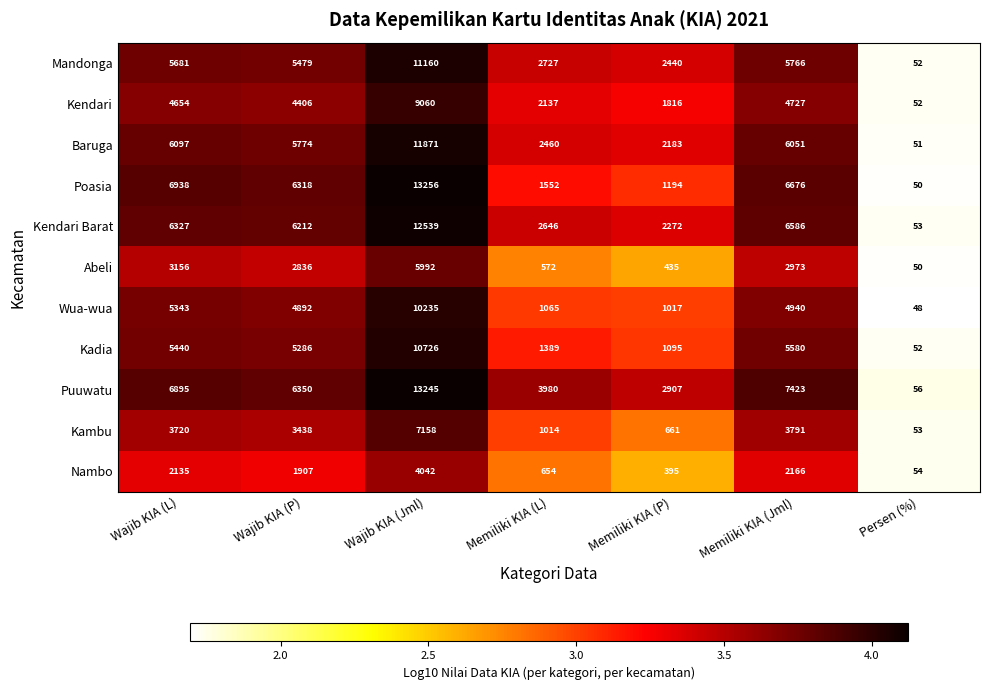

Is it true that Mandonga equals 3265 at Memiliki KIA (P)?

False